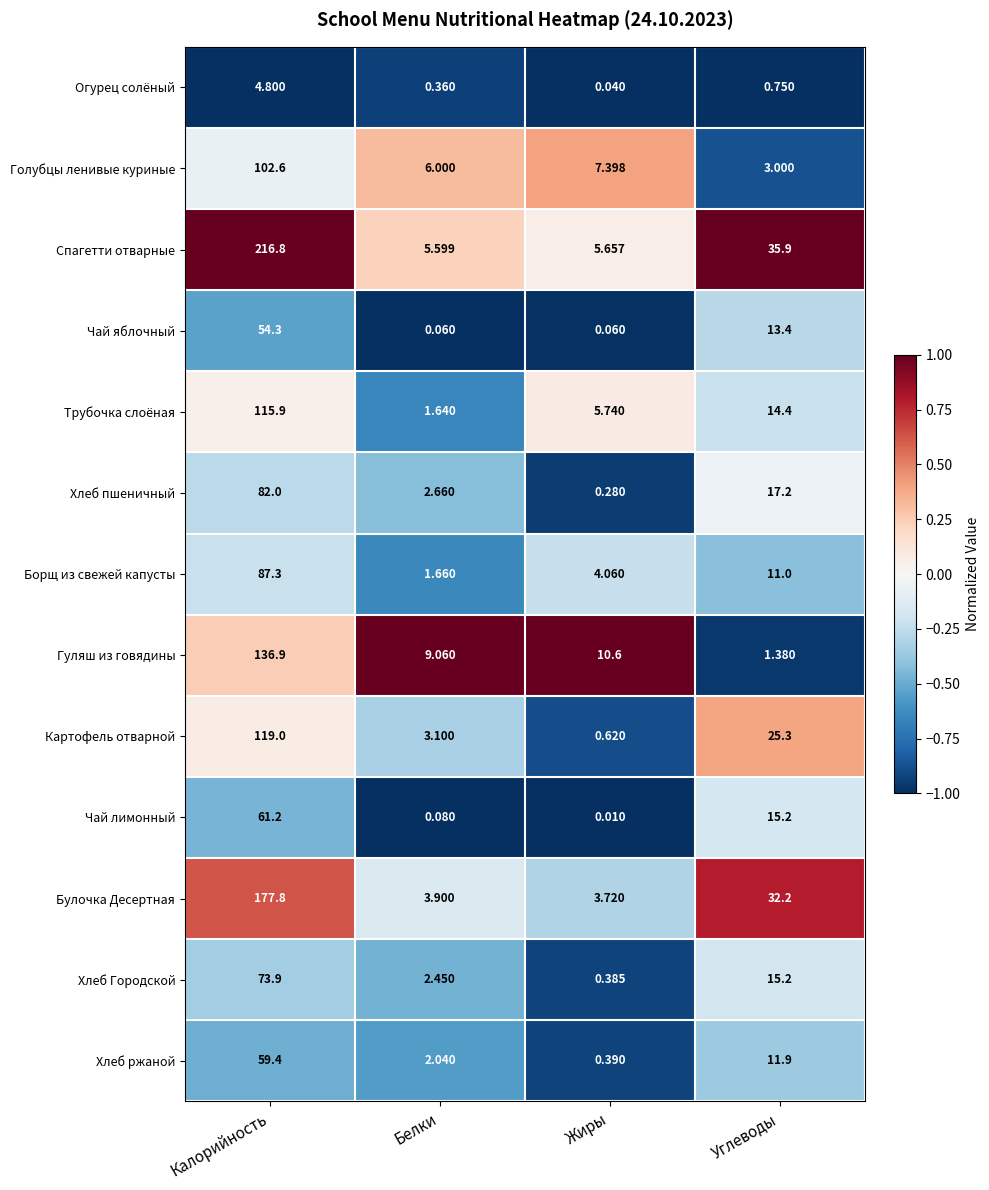

At which category is the sum across all series the highest?

Калорийность